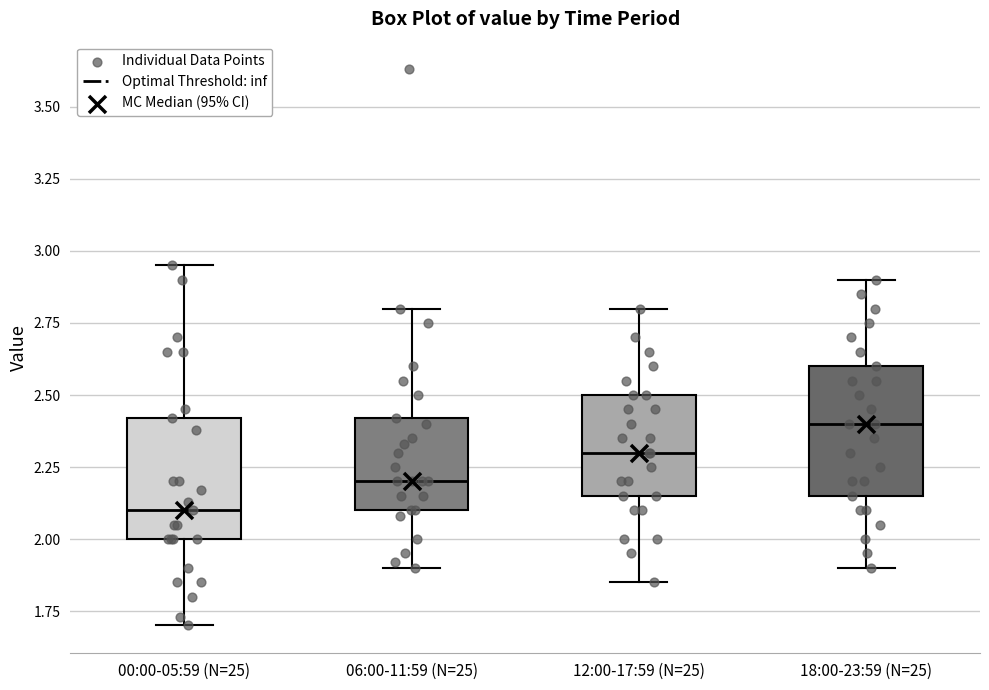

Reading left to right, transcribe this box plot: for each box, give where its median line is, the range the box spans, and where its two whiskers end, as read against the y-axis. The values are not printed on the chart, so give them approximately, as read against the axis.

00:00-05:59 (N=25): median 2.10, box 2.00 to 2.40, whiskers 1.70 to 2.95
06:00-11:59 (N=25): median 2.20, box 2.10 to 2.40, whiskers 1.90 to 2.80
12:00-17:59 (N=25): median 2.30, box 2.15 to 2.50, whiskers 1.85 to 2.80
18:00-23:59 (N=25): median 2.40, box 2.15 to 2.60, whiskers 1.90 to 2.90